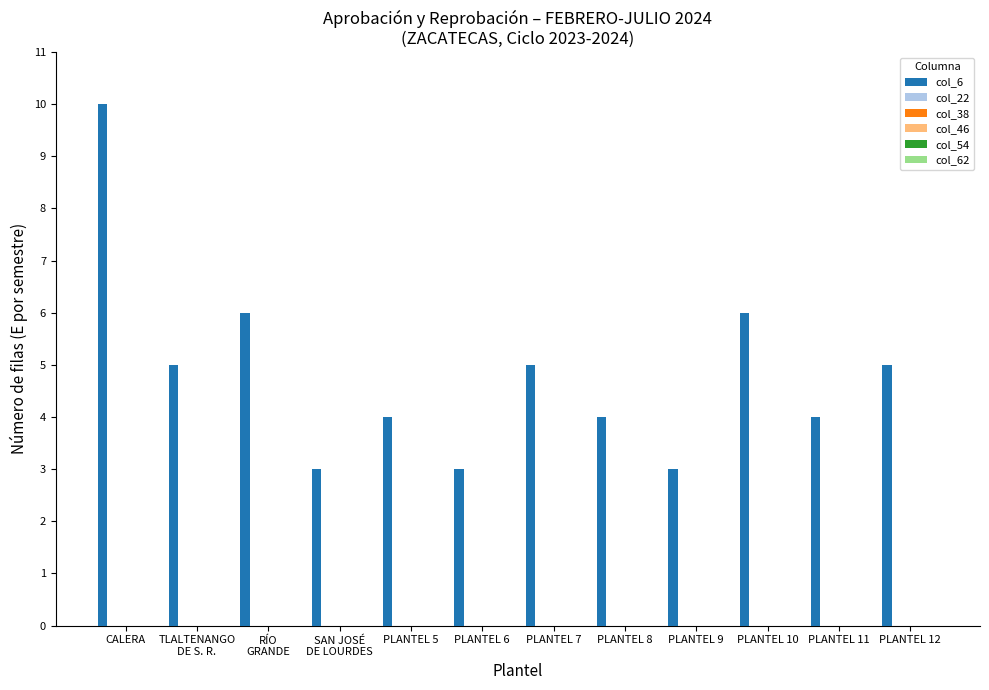

What is the maximum value shown in the chart?

10